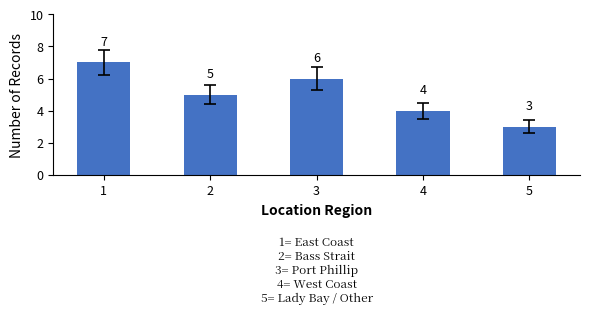

Count the values in the range 4 to 6.

3